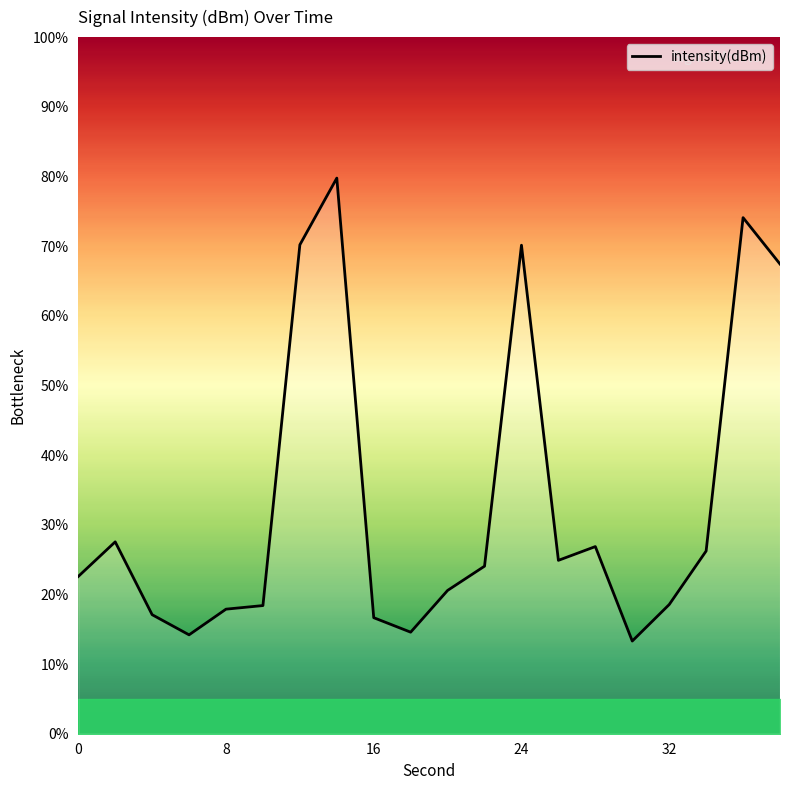

Reading right to left, list all the values displayed in this chart.

38=67.4	36=74.1	34=26.2	32=18.5	30=13.3	28=26.9	26=24.9	24=70.1	22=24.1	20=20.6	18=14.6	16=16.7	14=79.8	12=70.2	10=18.4	8=17.9	6=14.2	4=17.1	2=27.5	0=22.6